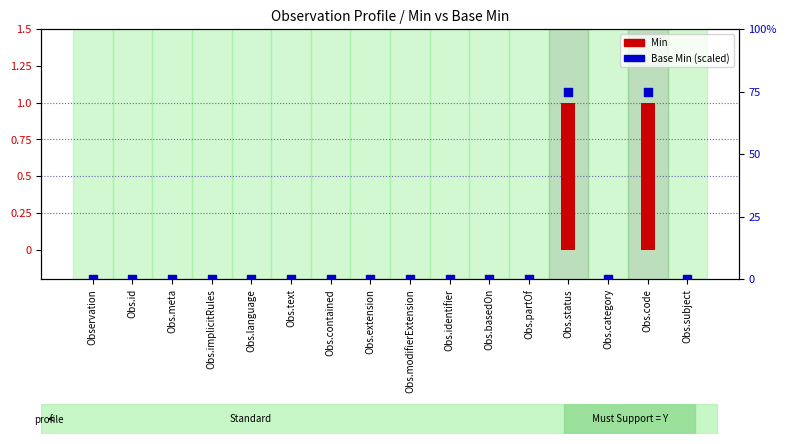

Is the value of Base Min at Obs.subject greater than the value of Min at Obs.text?

No